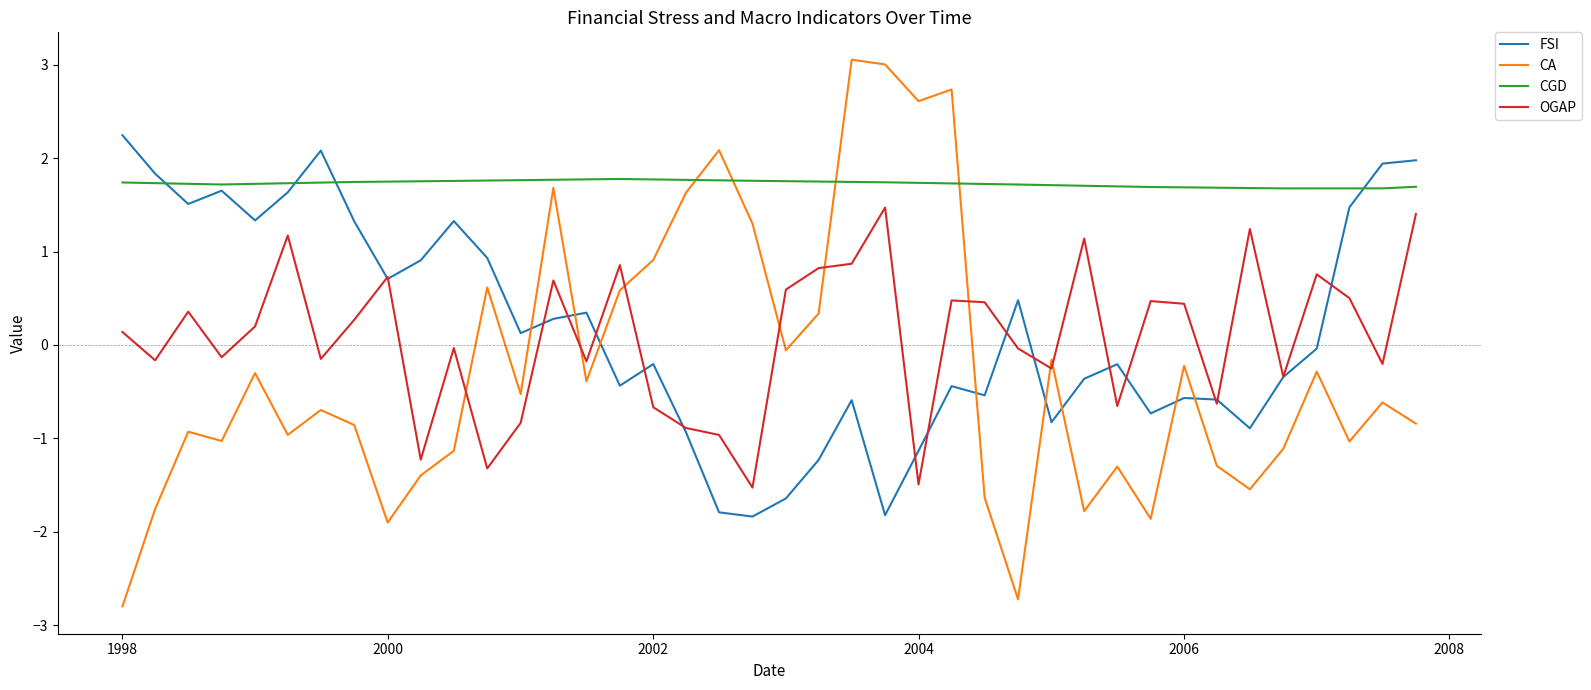

True or false: CGD and OGAP intersect in this chart.

False